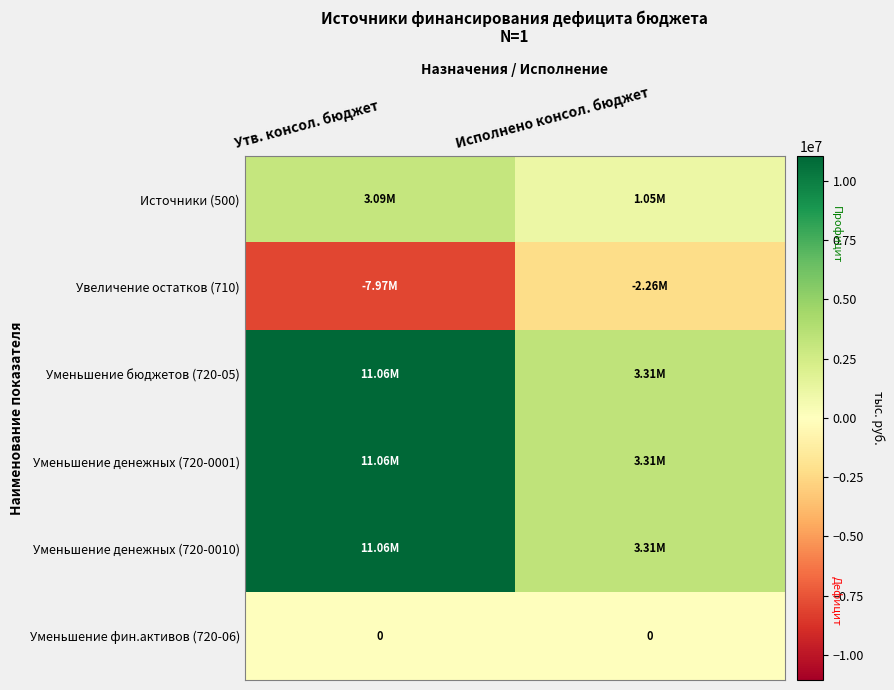

Read the Увеличение остатков (710) value at Утв. консол. бюджет.

-7969900.0